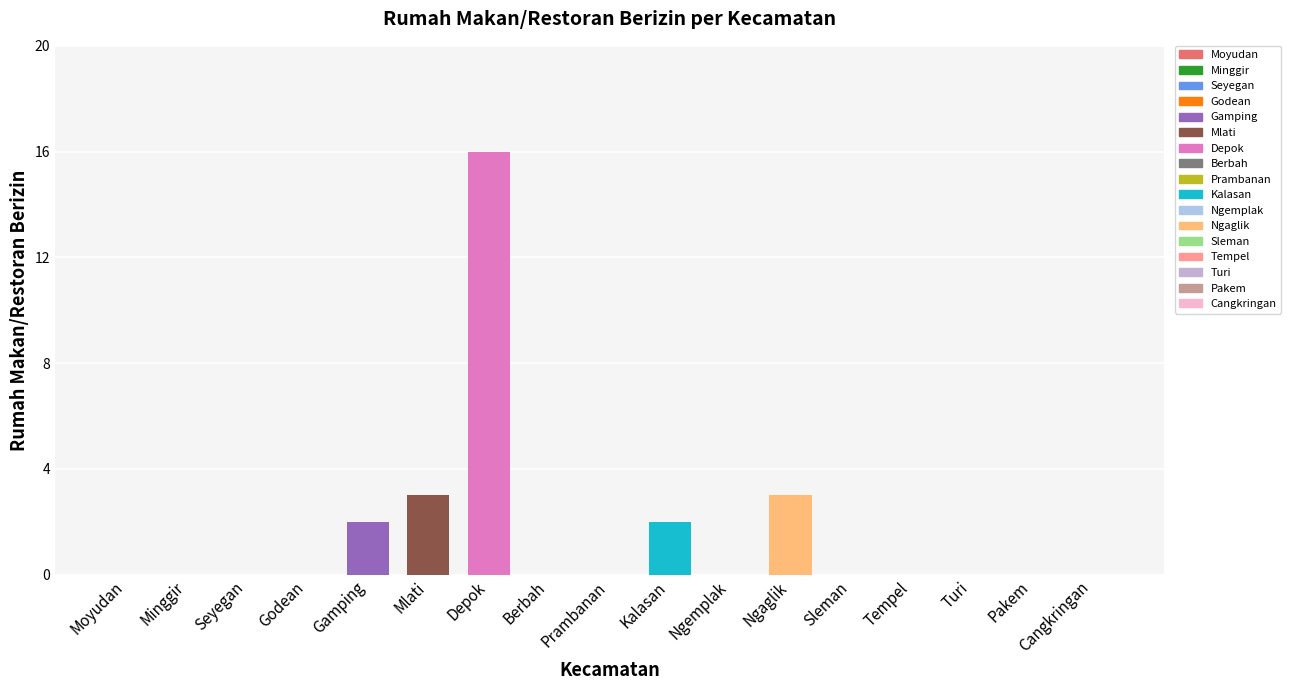

How many bars are there in total?

17